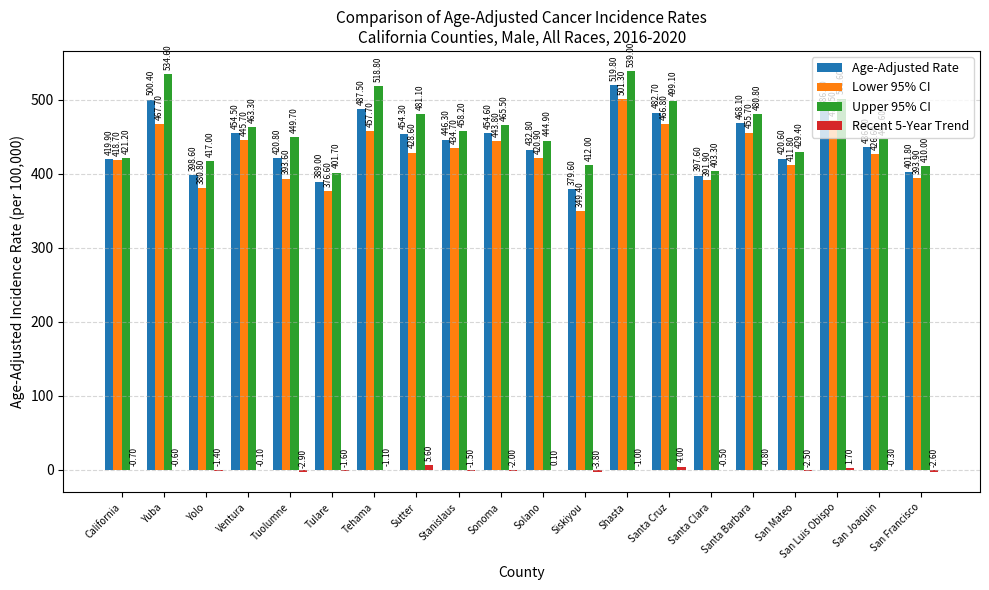

Does the chart contain stacked bars?

No